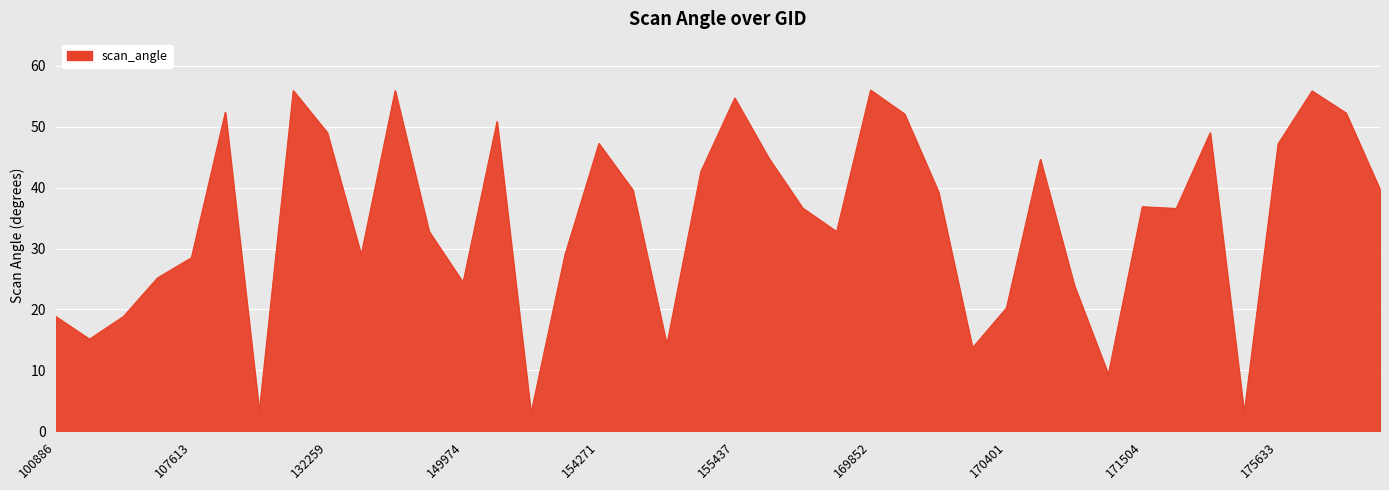

What is the difference between the maximum and minimum values?

53.0